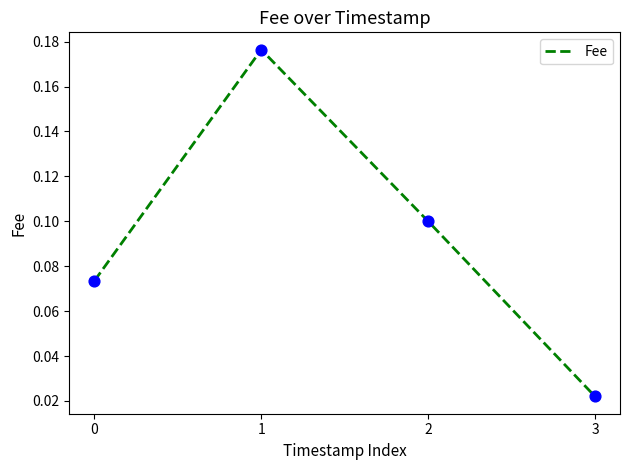

Which has a higher value, 1 or 3?

1